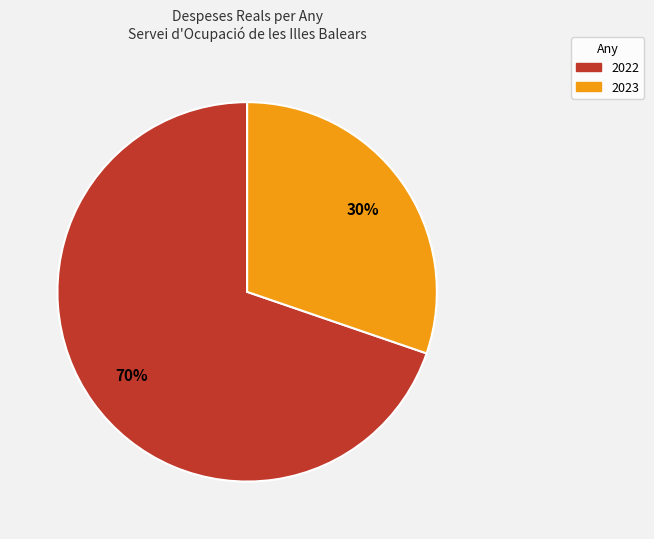

To the nearest percent, what is the average slice percentage?

50%